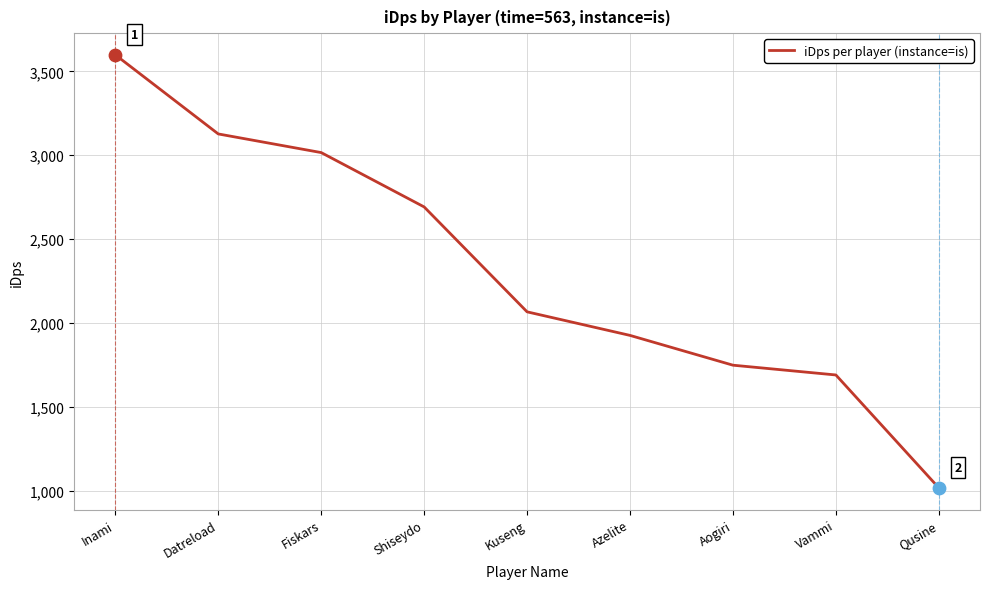

Which has a higher value, Datreload or Vammi?

Datreload